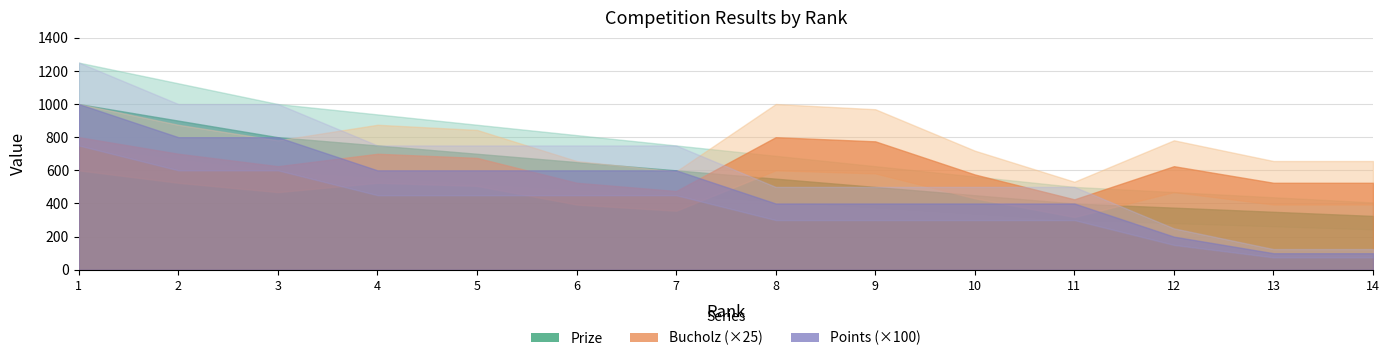

At which label does Prize reach its peak?

1